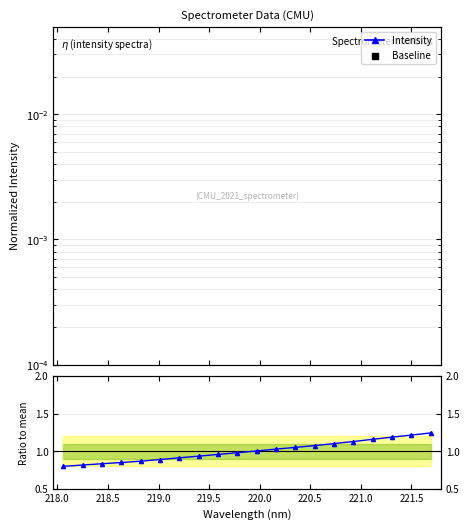

Which series reaches the minimum Y coordinate?

Baseline